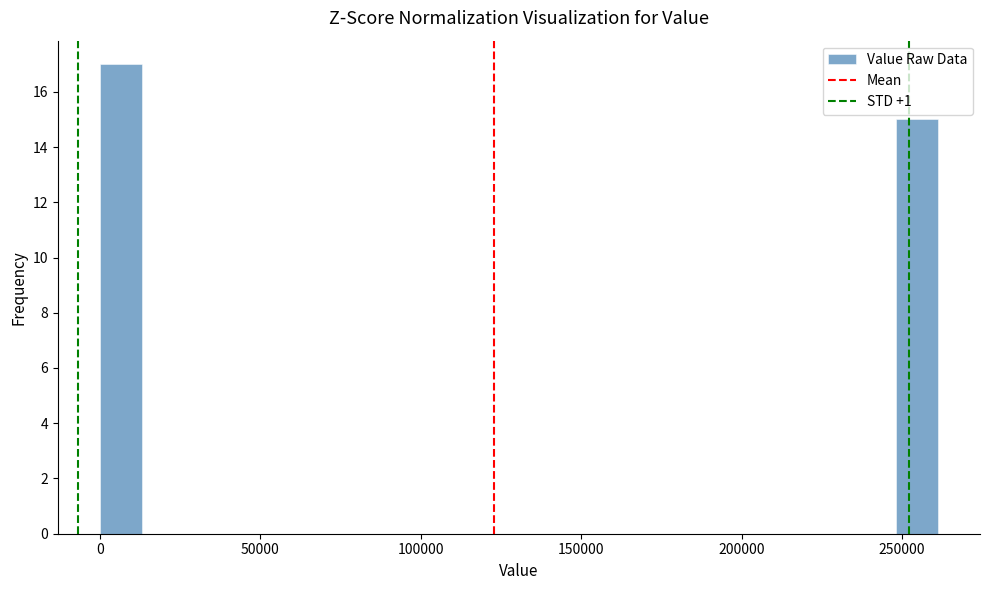

Around what value on the x-axis is the tallest bar? Give the approximate position of its centre, as read against the axis.

5000